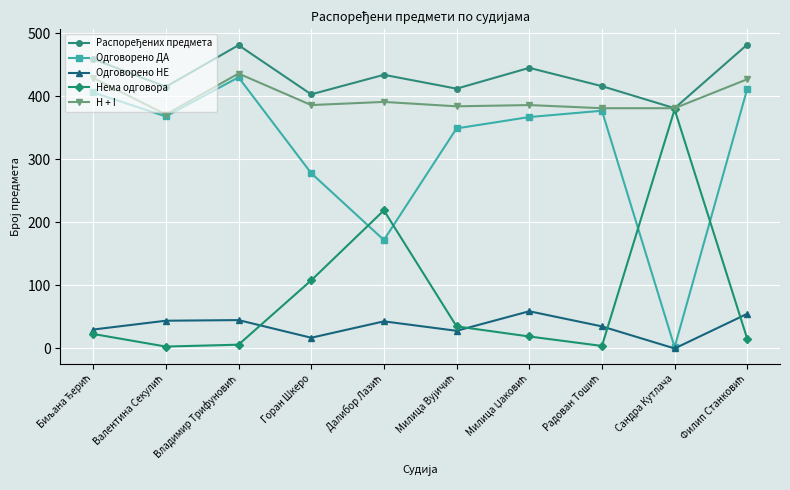

Which series has the largest range (max minus min)?

Одговорено ДА